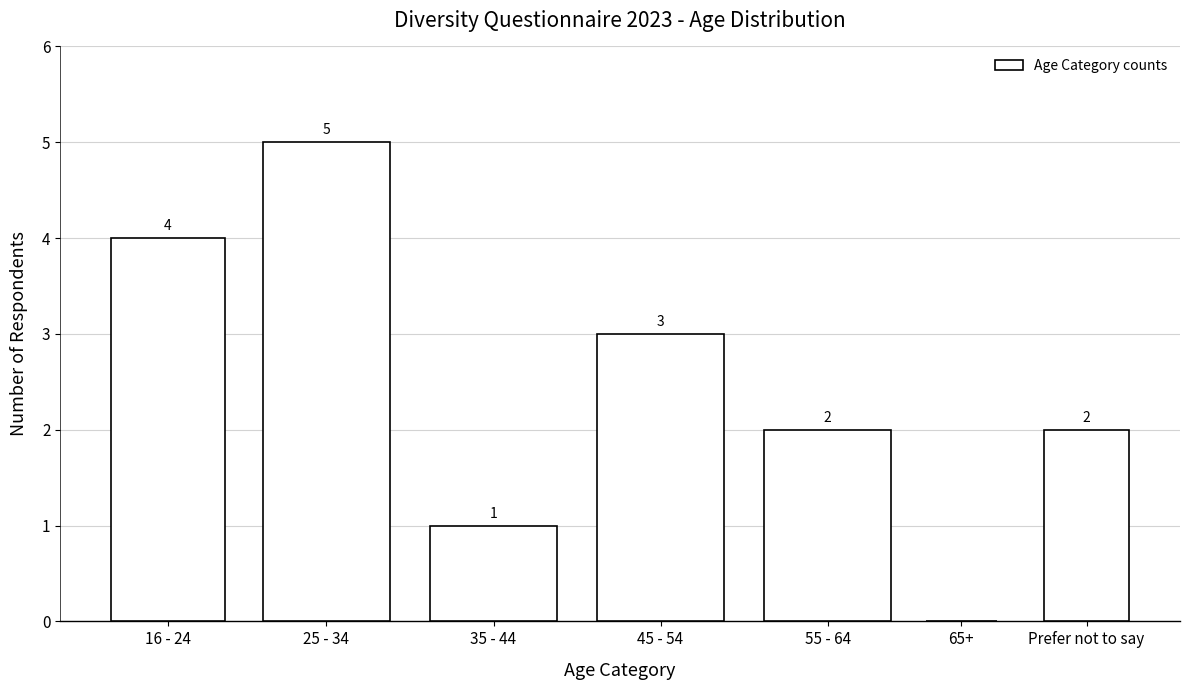

Reading left to right, transcribe all the data shown in this chart.

16 - 24=4	25 - 34=5	35 - 44=1	45 - 54=3	55 - 64=2	65+=0	Prefer not to say=2